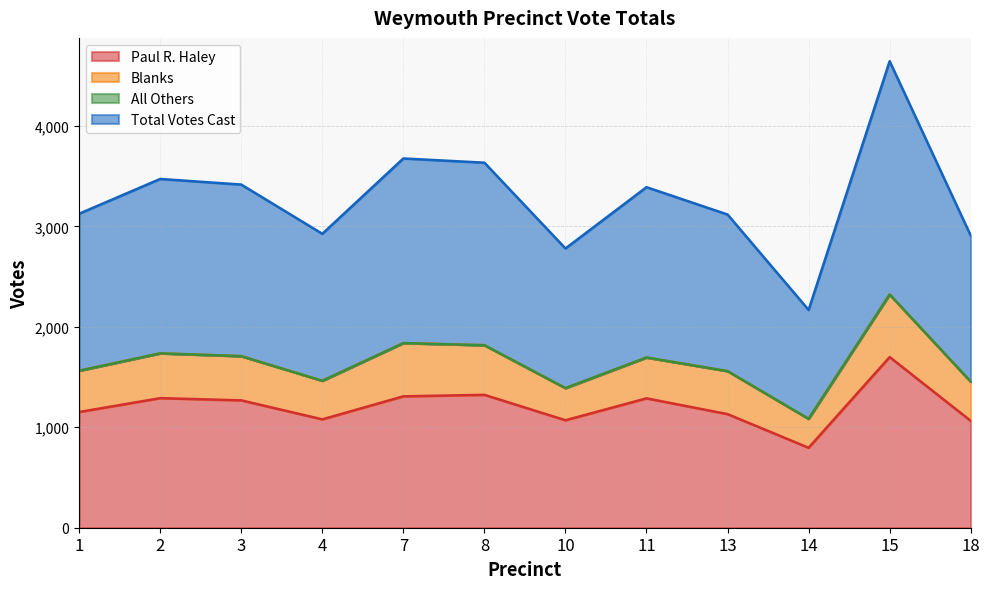

What is the difference between the maximum and minimum values in the Total Votes Cast series?

1238